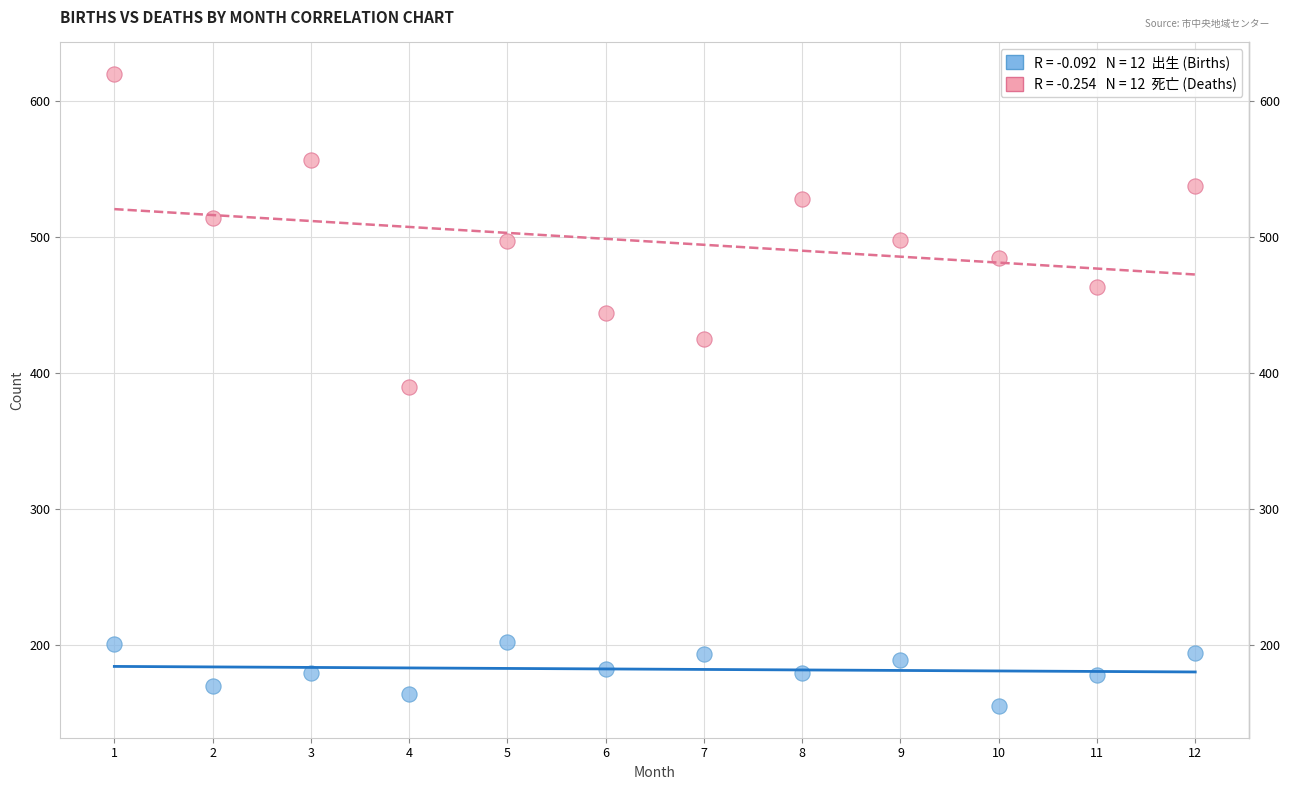

Across all data points, what is the range of X values (max minus min)?

11